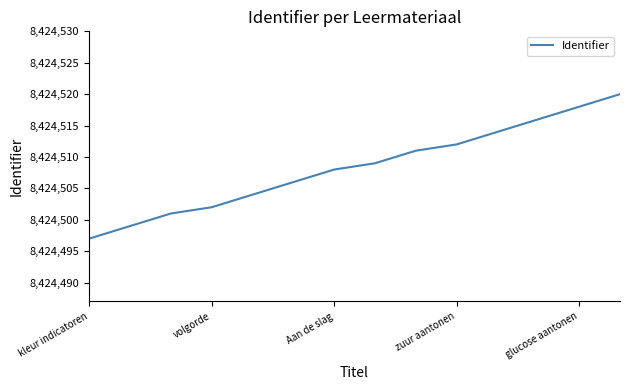

What is the difference between the maximum and minimum values?

23